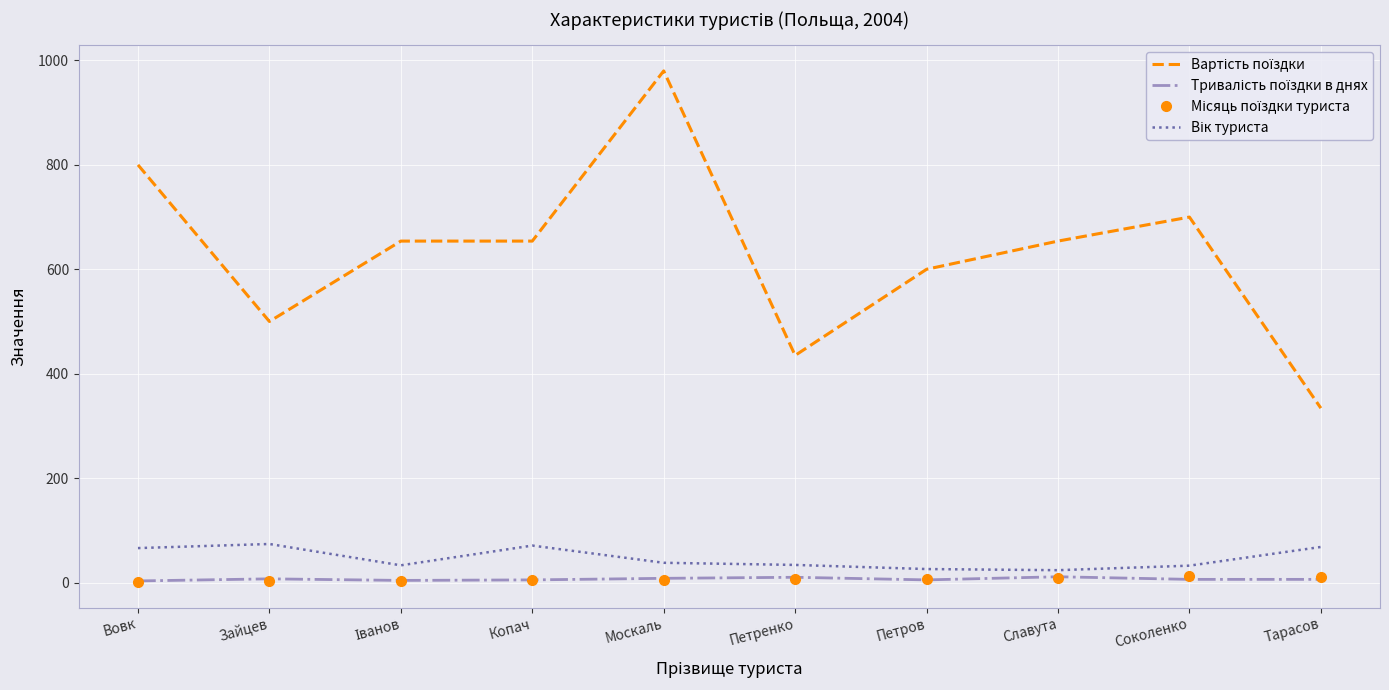

At which category is the sum across all series the highest?

Москаль